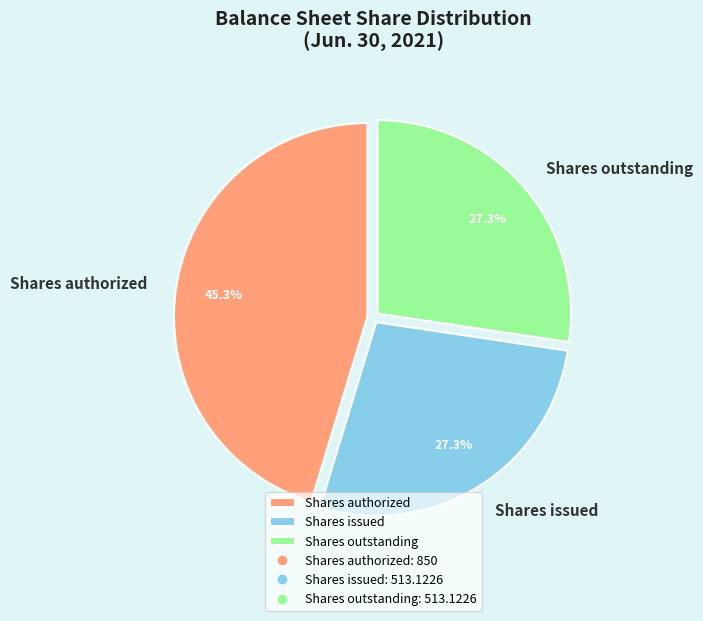

To the nearest percent, what is the combined percentage of Shares outstanding and Shares issued?

55%